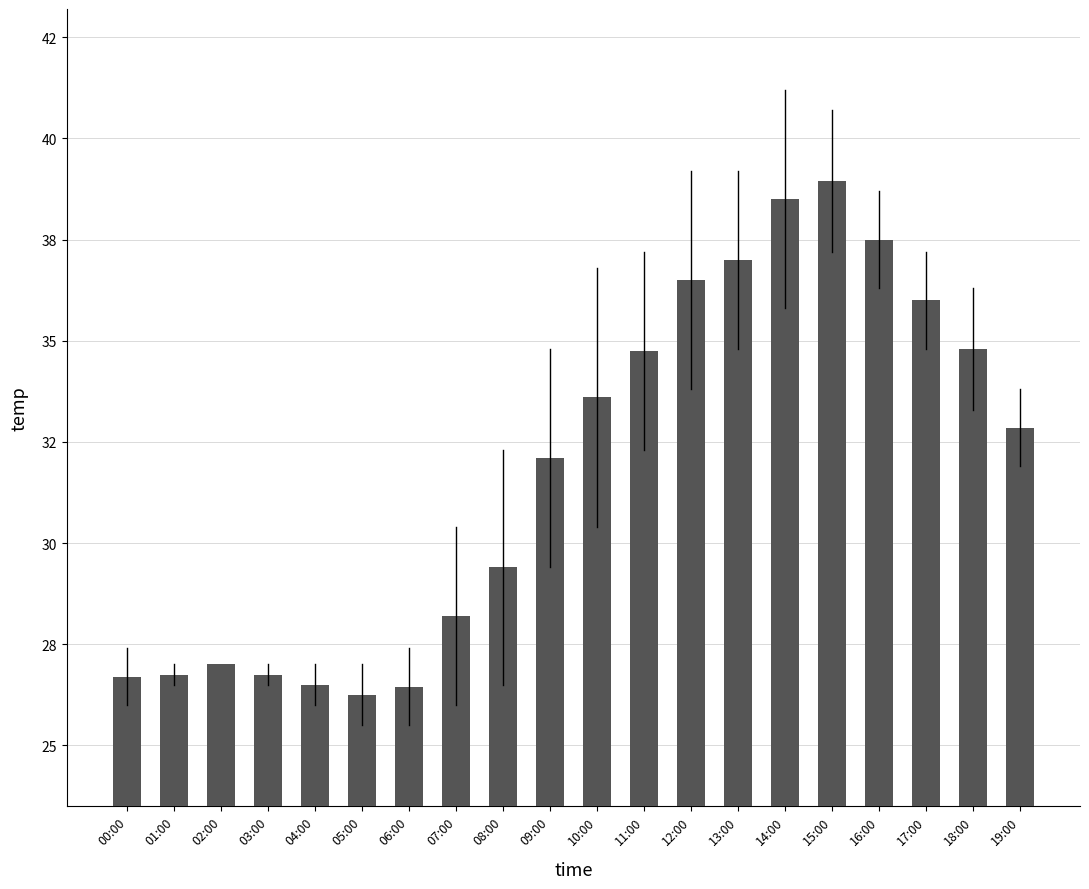

Reading left to right, what are all the values shown in this chart?

00:00=26.7	01:00=26.8	02:00=27.0	03:00=26.8	04:00=26.5	05:00=26.2	06:00=26.4	07:00=28.2	08:00=29.4	09:00=32.1	10:00=33.6	11:00=34.8	12:00=36.5	13:00=37.0	14:00=38.5	15:00=39.0	16:00=37.5	17:00=36.0	18:00=34.8	19:00=32.8